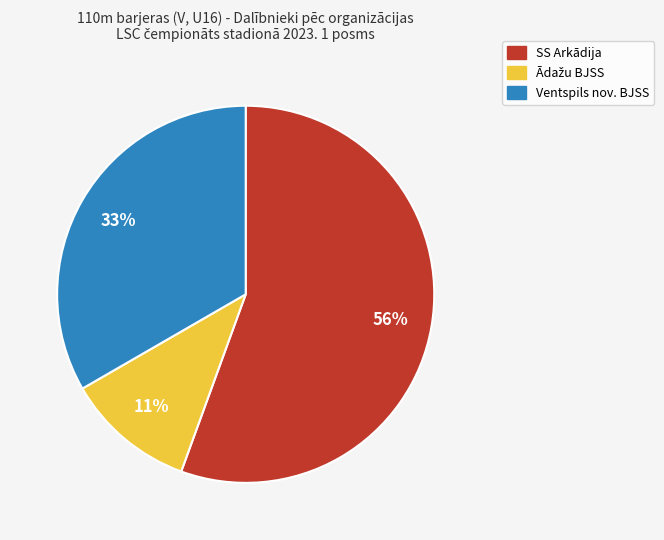

How many slices are in this pie chart?

3